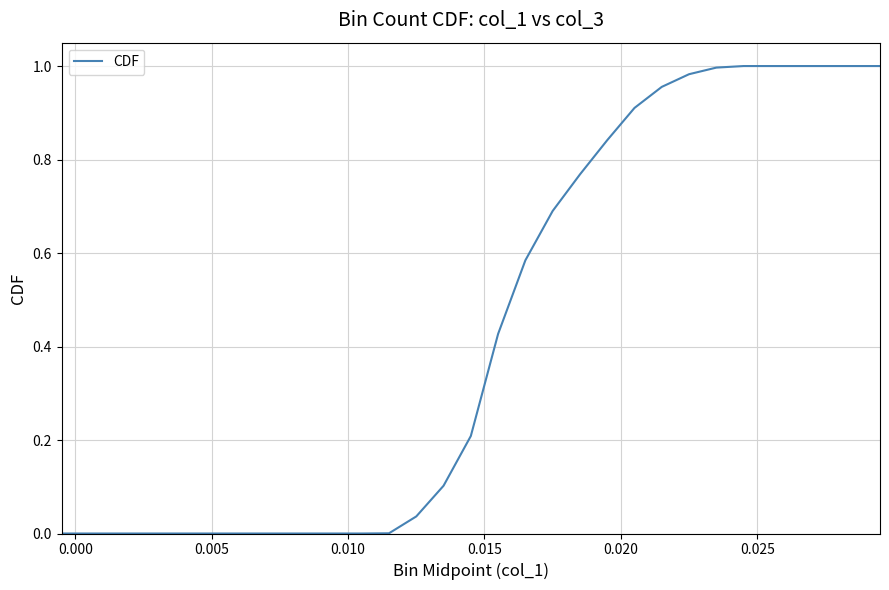

Does the chart have visible grid lines?

Yes